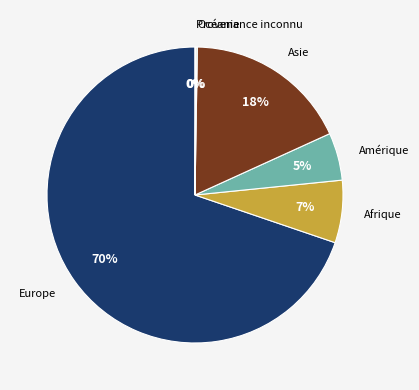

Which slice represents more than half of the pie?

Europe